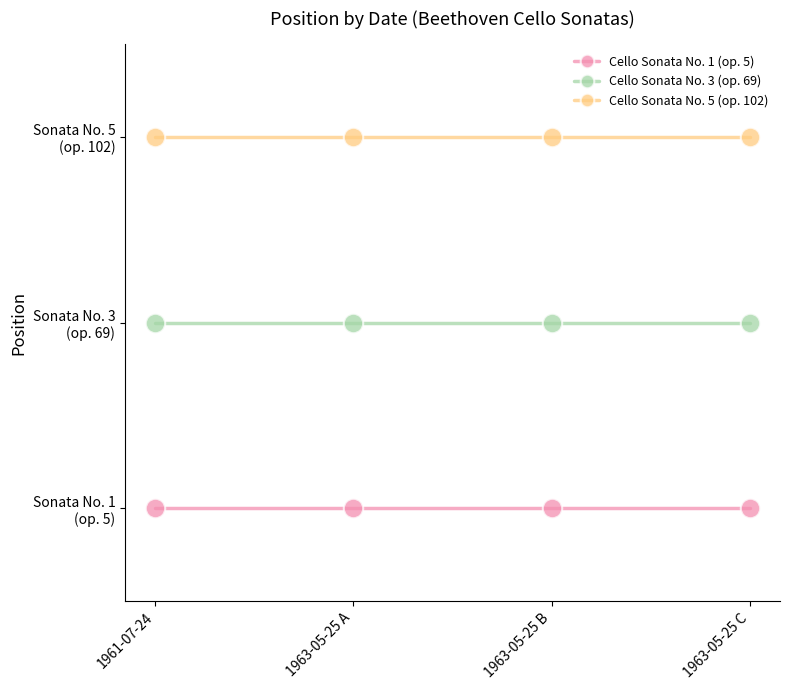

The value of Cello Sonata No. 5 (op. 102) at 1963-05-25 A is 3. True or false?

True